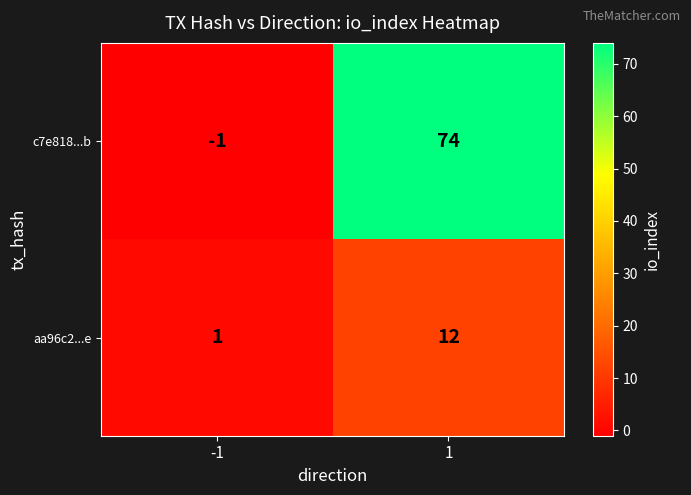

What is the difference between the aa96c2...e values at -1 and 1?

11